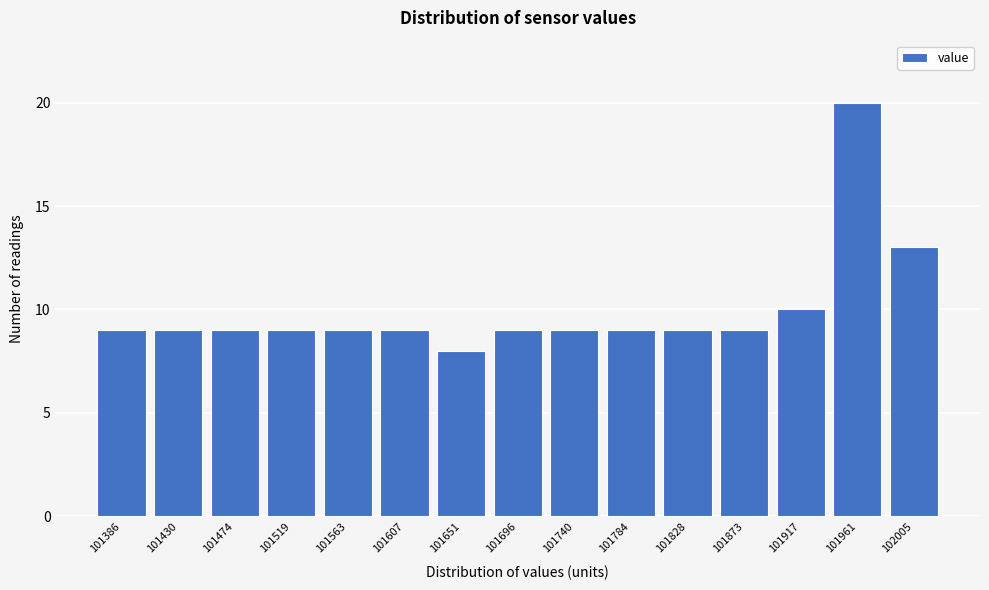

Reading right to left, transcribe all the data shown in this chart.

13	20	10	9	9	9	9	9	8	9	9	9	9	9	9